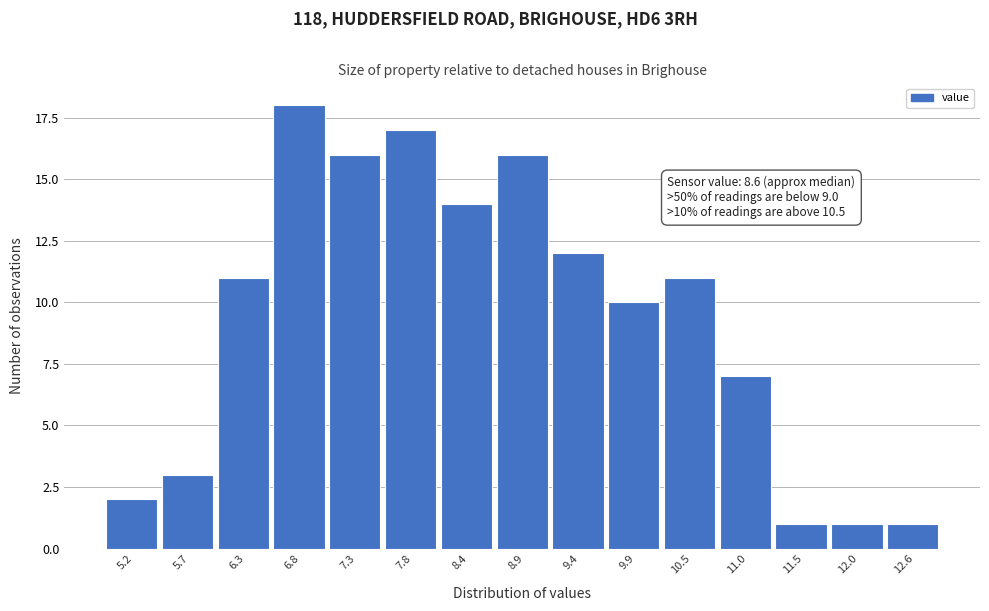

Reading left to right, list all the values displayed in this chart.

5.2=2	5.7=3	6.3=11	6.8=18	7.3=16	7.8=17	8.4=14	8.9=16	9.4=12	9.9=10	10.5=11	11.0=7	11.5=1	12.0=1	12.6=1